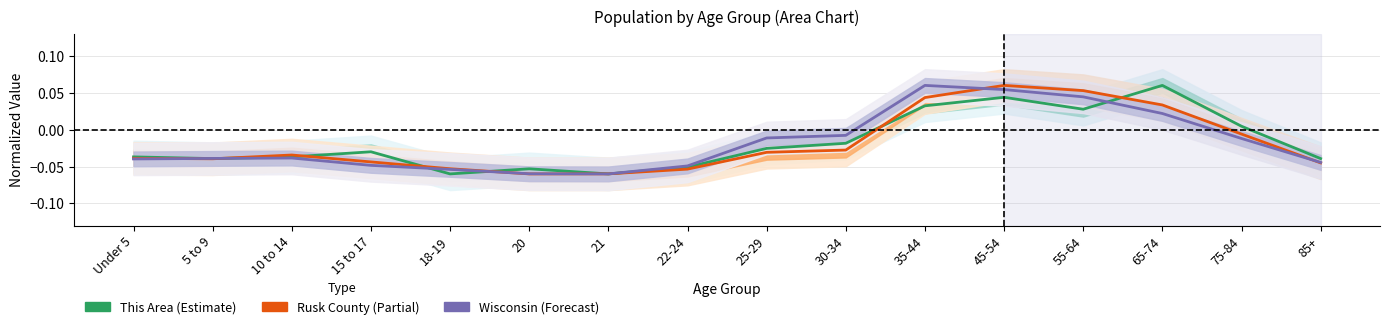

Where is This Area nearest to the value 0?

75-84